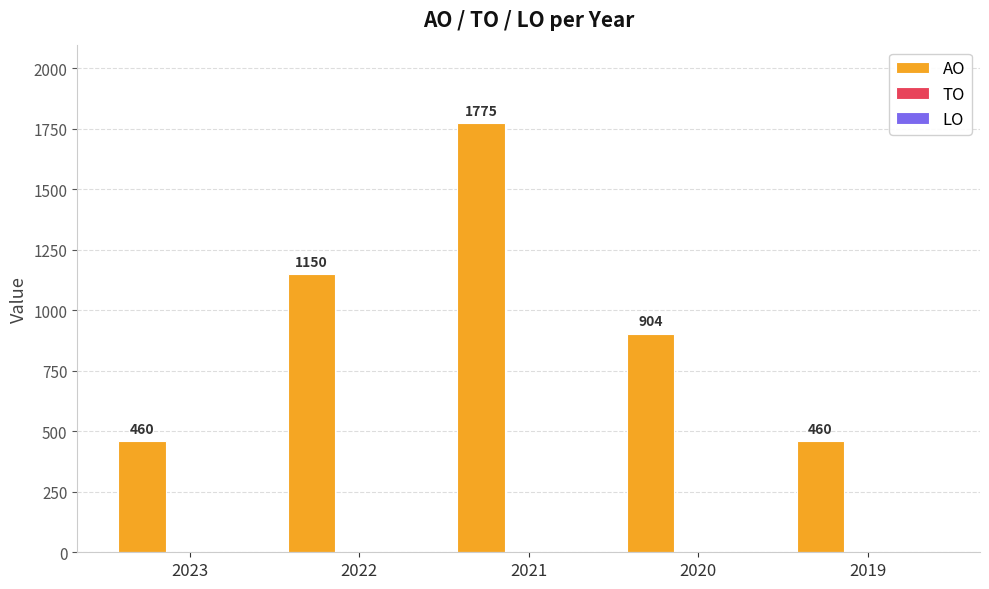

How many series are shown in this chart?

1